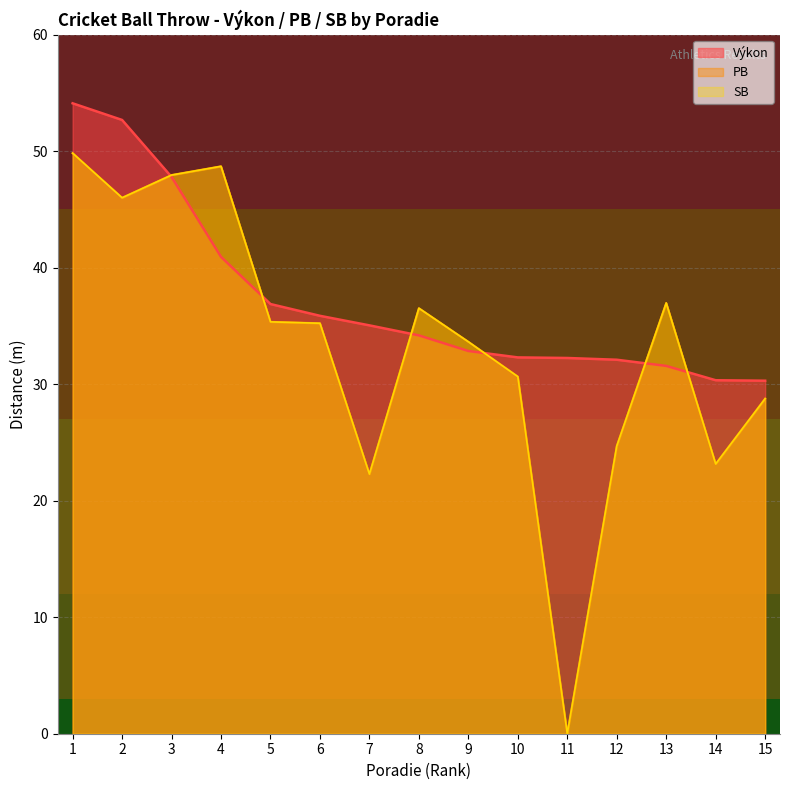

At which label does Výkon reach its minimum?

15